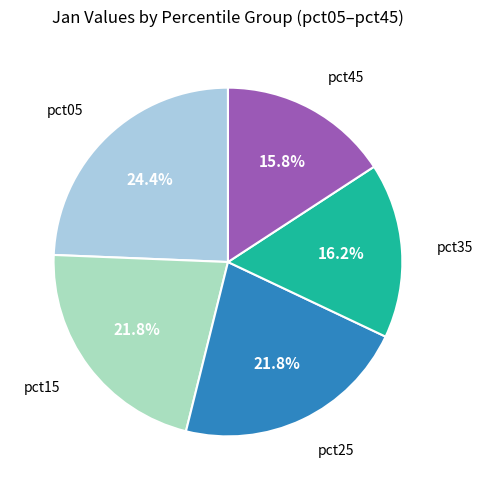

Does any single category account for the majority?

No